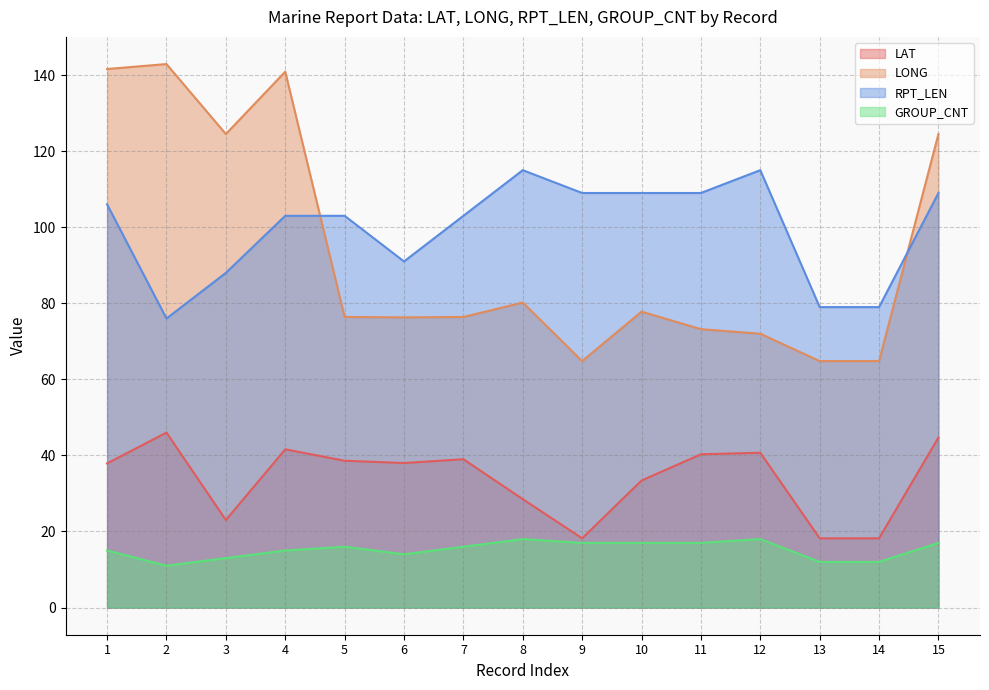

At which label does GROUP_CNT reach its minimum?

2